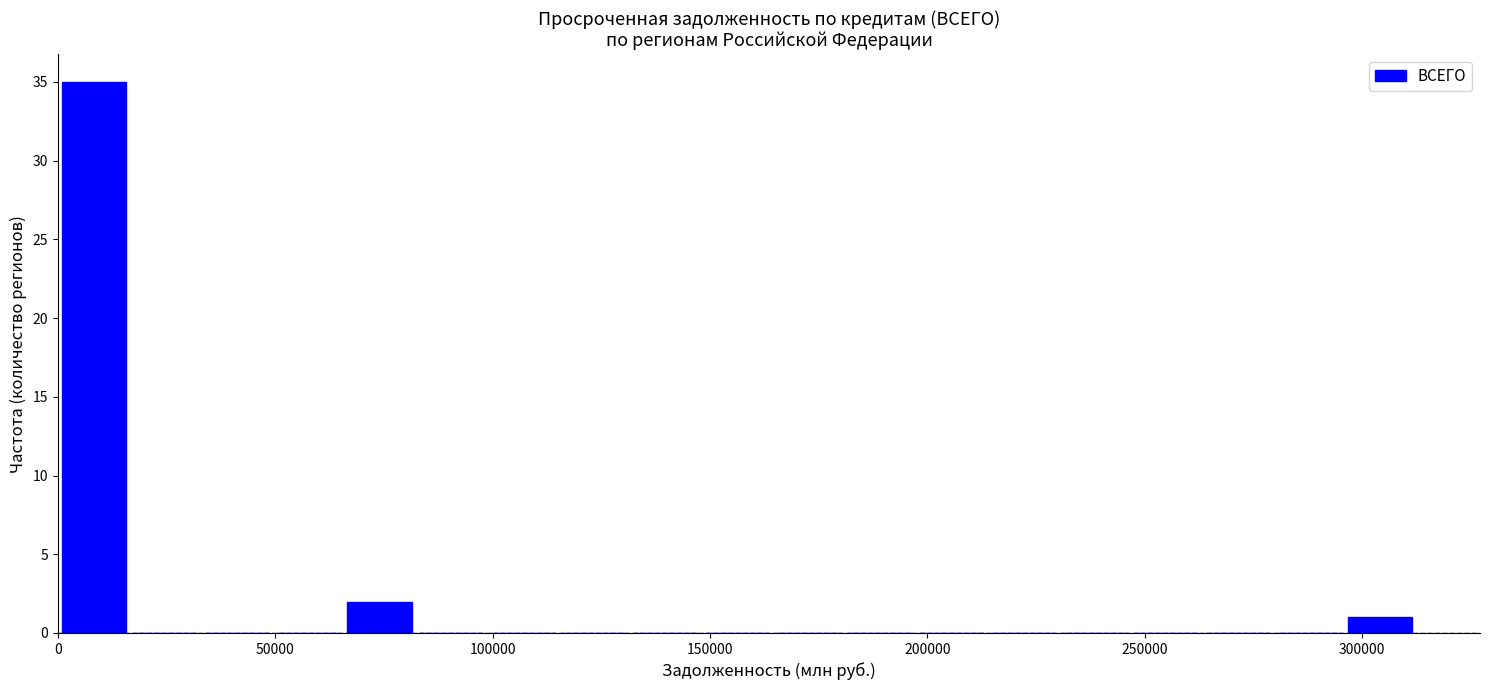

Read against the x-axis, roughly where is the centre of the tallest bar?

10000